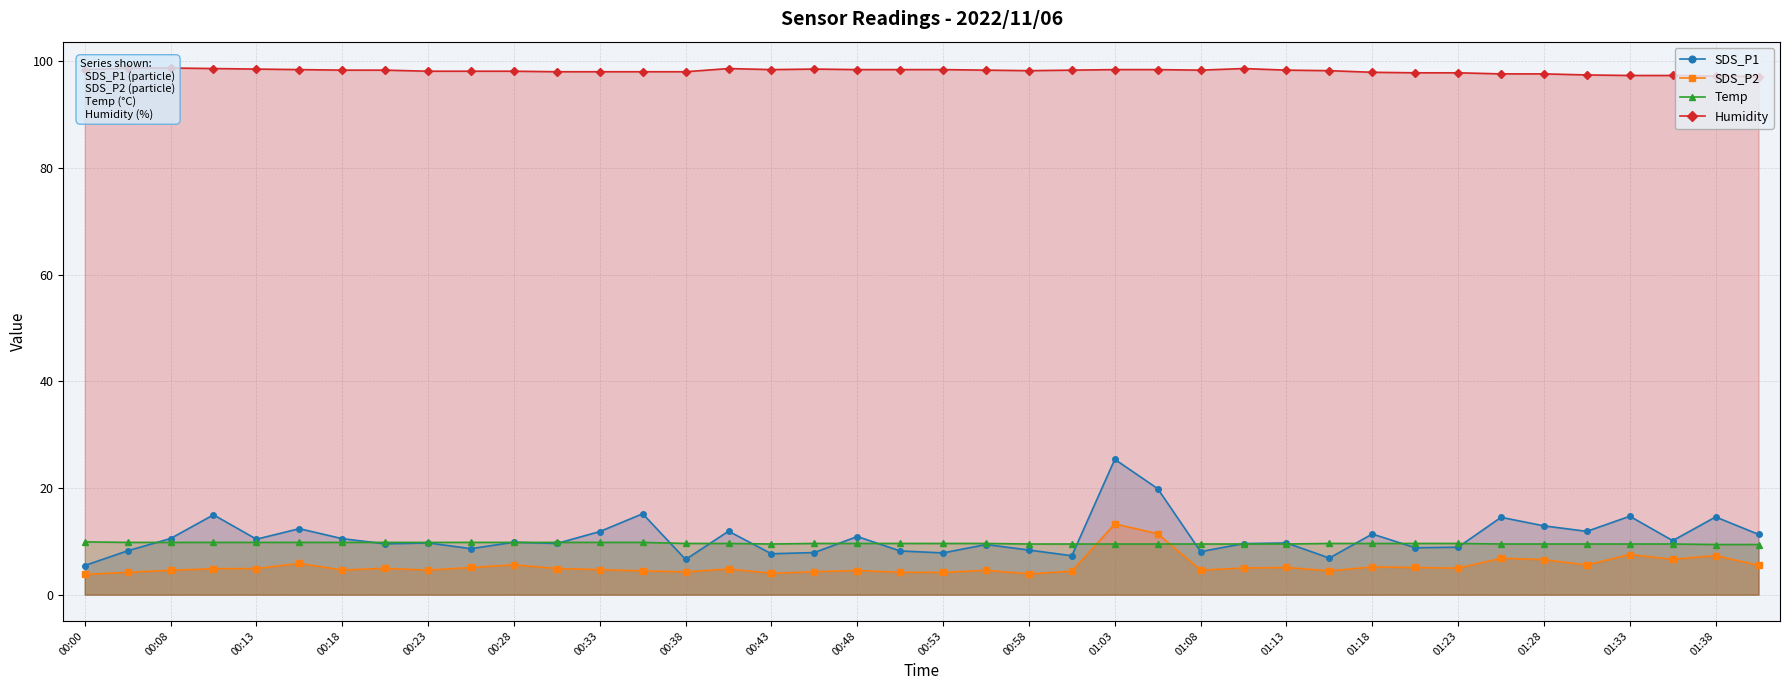

Is it true that Temp equals 13.7 at 01:13?

False